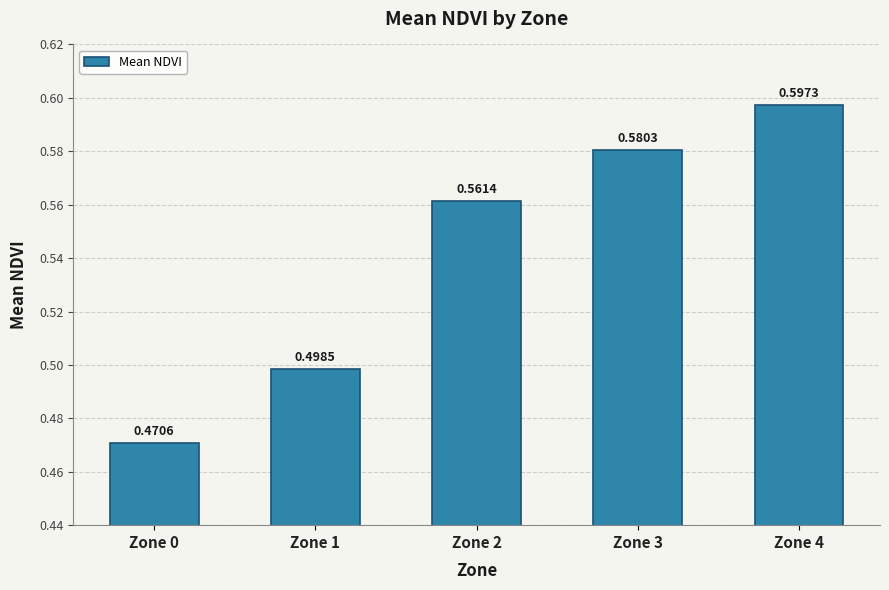

Between Zone 0 and Zone 1, which is larger?

Zone 1